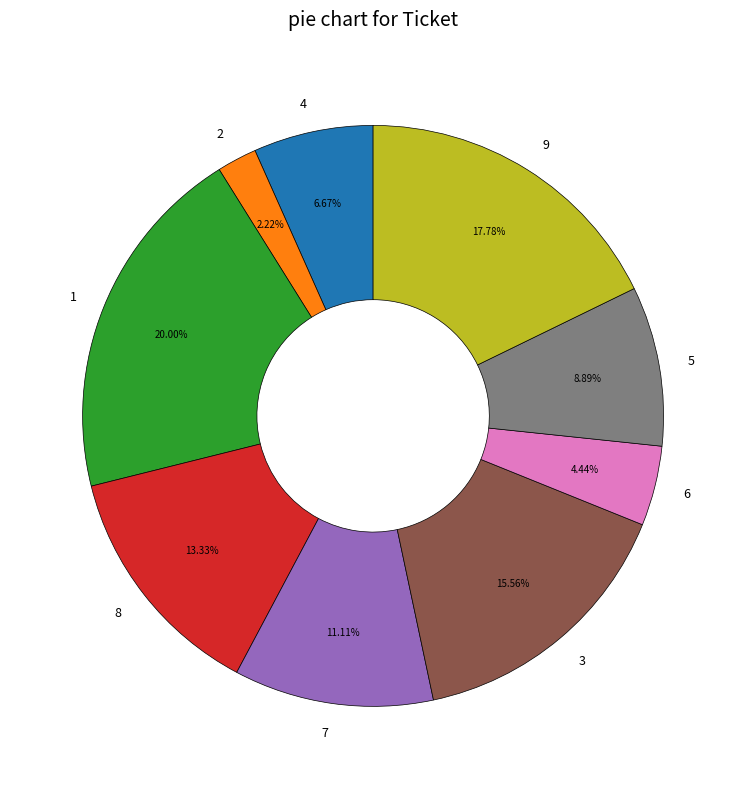

Does any single category account for the majority?

No